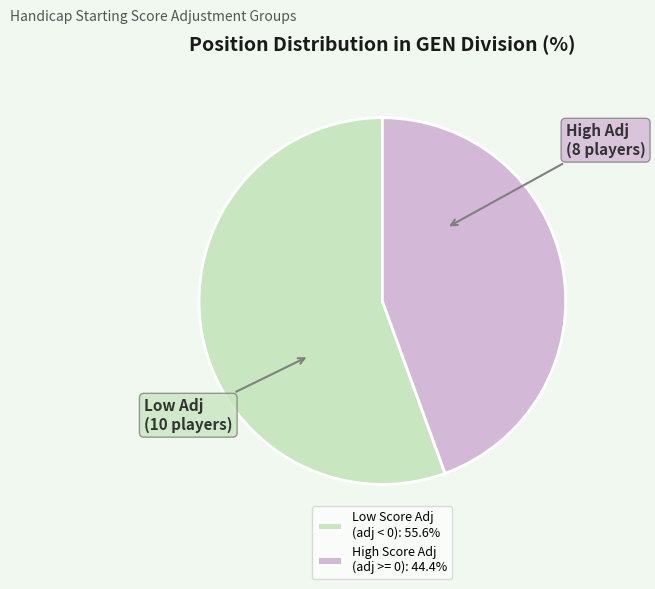

Does High Score Adj (adj >= 0): 44.4% account for over 50% of the chart?

No